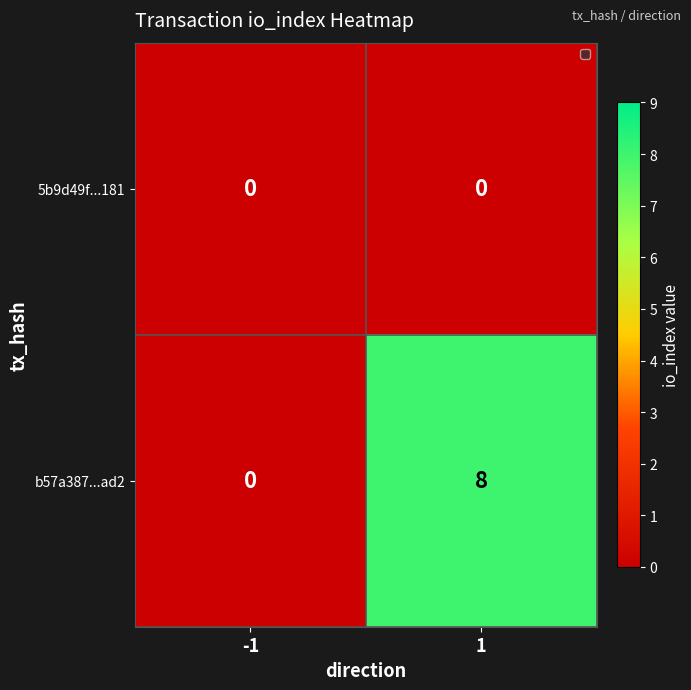

True or false: b57a387...ad2 has a value of 0 at -1.

True